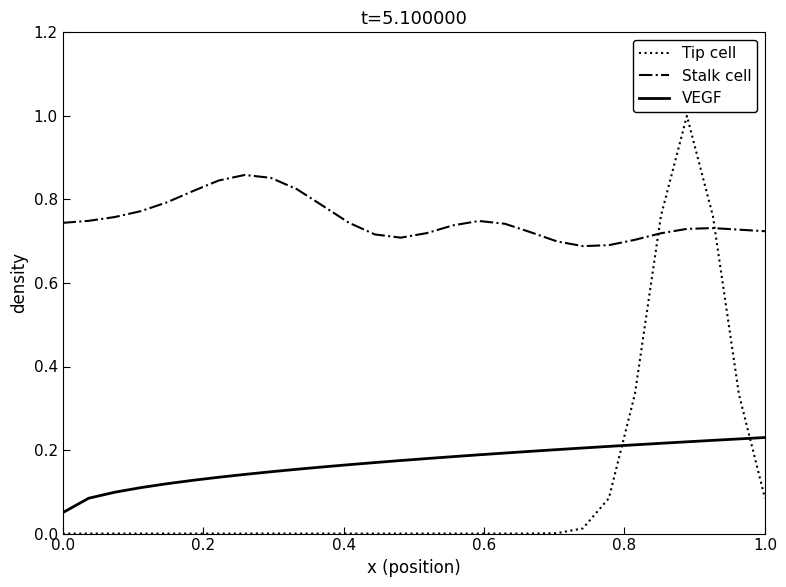

What is the greatest value displayed?

1.0